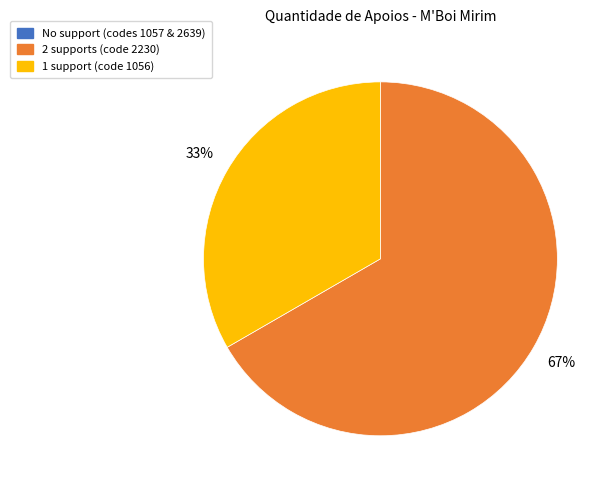

Is there any slice that represents more than half of the pie?

Yes